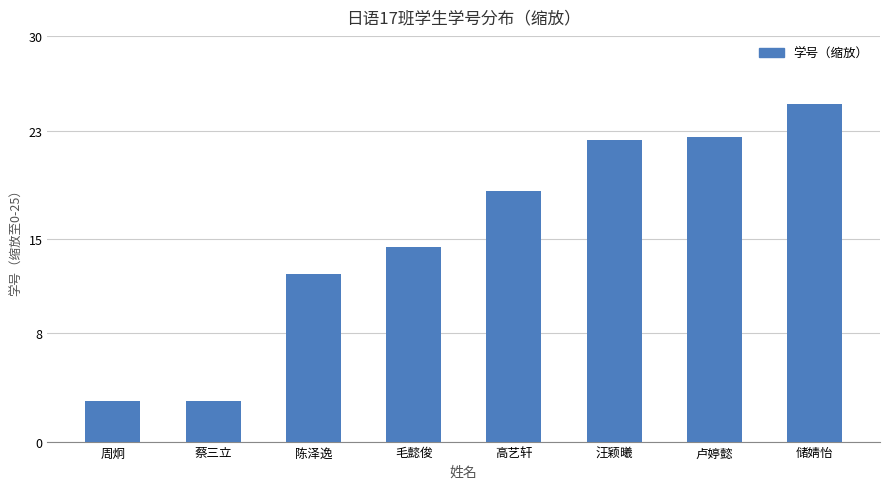

What is the sum of all values?

121.1